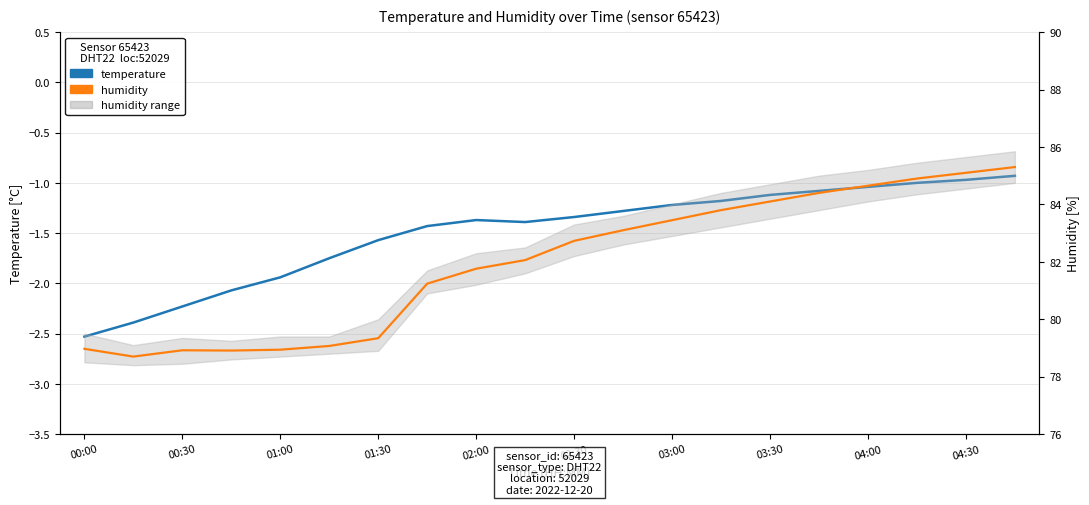

The humidity series shows 84.9 at 17. True or false?

True